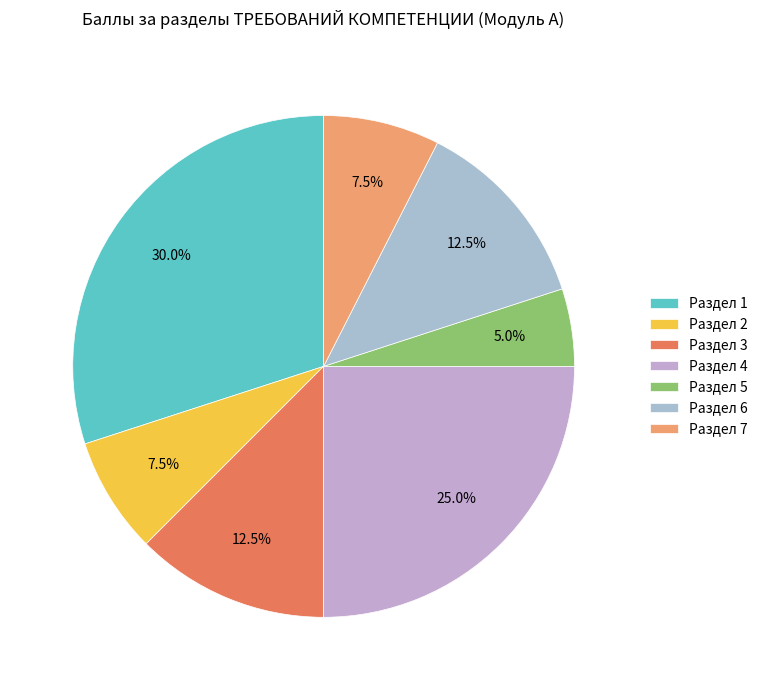

Count the number of slices in the pie.

7